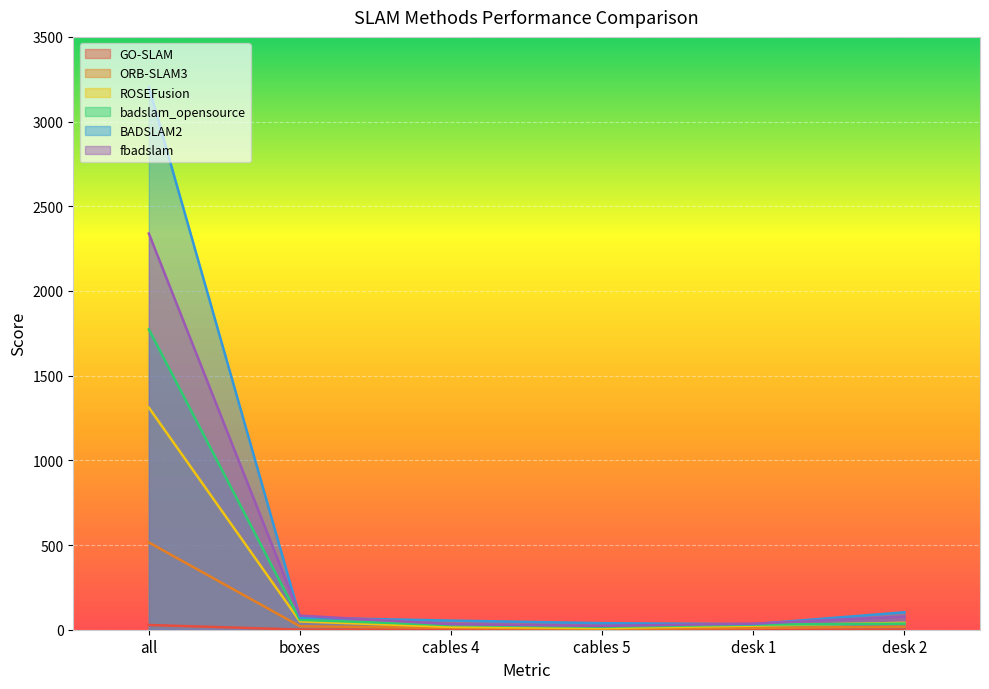

At which label is ORB-SLAM3 closest to 260?

boxes